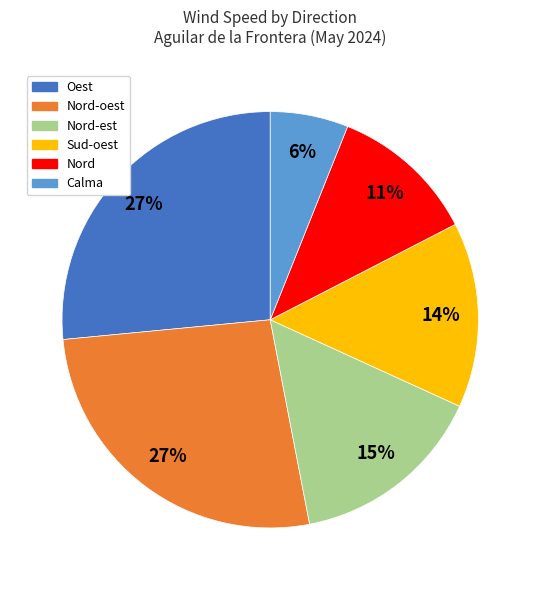

Is there any slice that represents more than half of the pie?

No